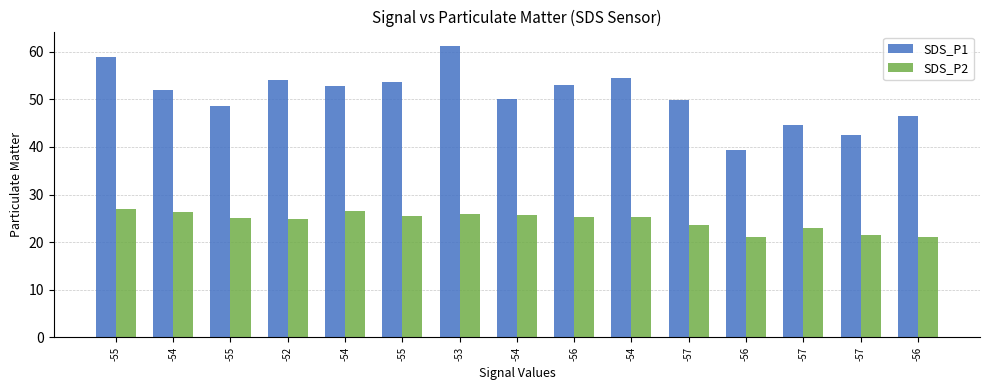

How many bars are there in each group?

2